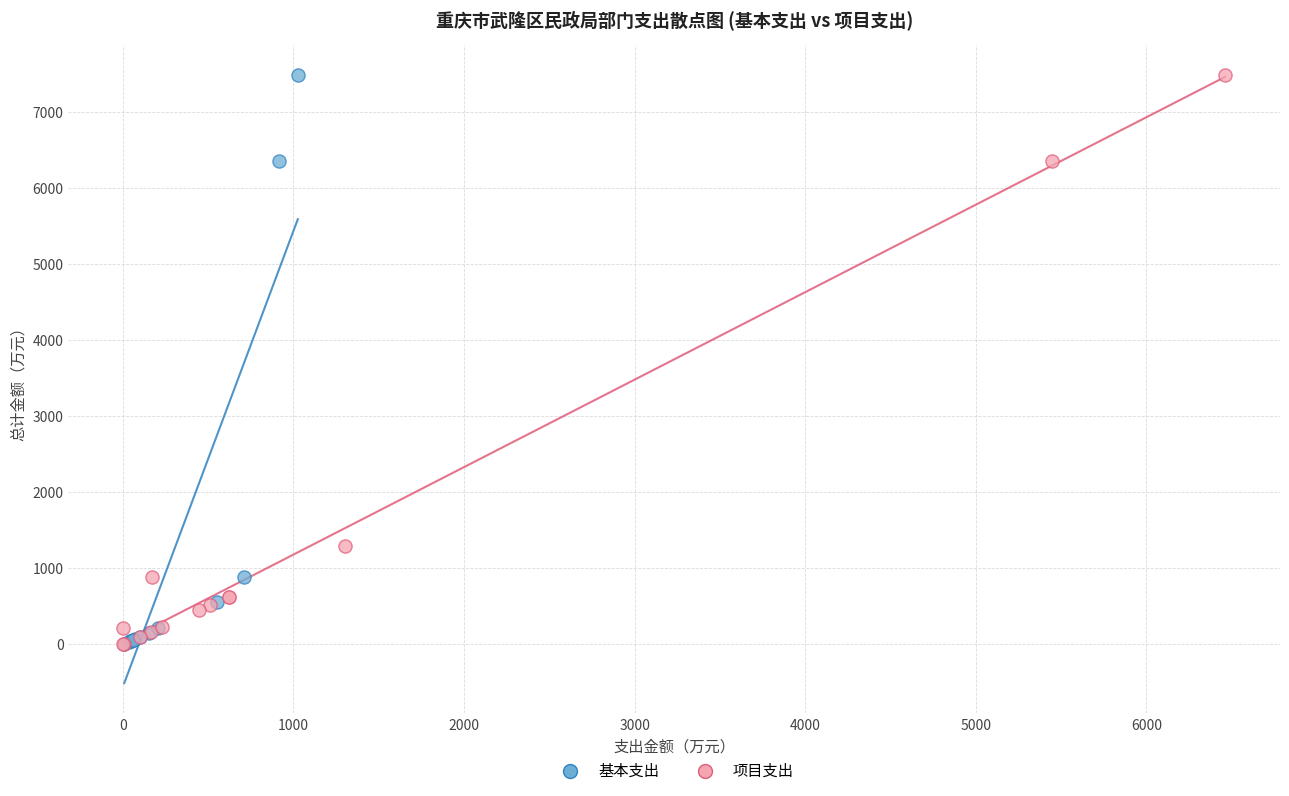

What are all the series names shown in the legend?

基本支出, 项目支出